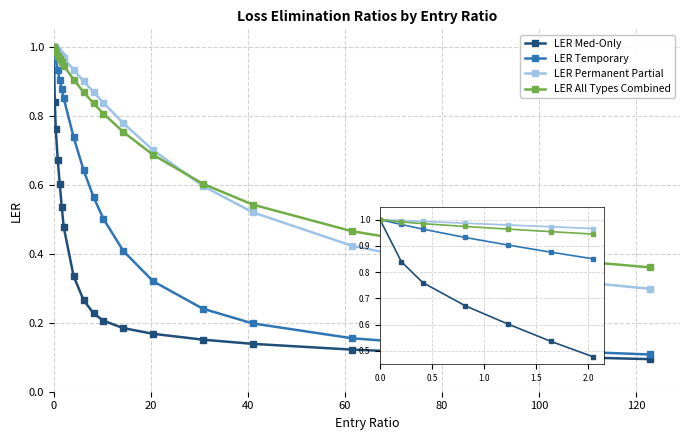

True or false: LER Permanent Partial and LER Temporary intersect in this chart.

False